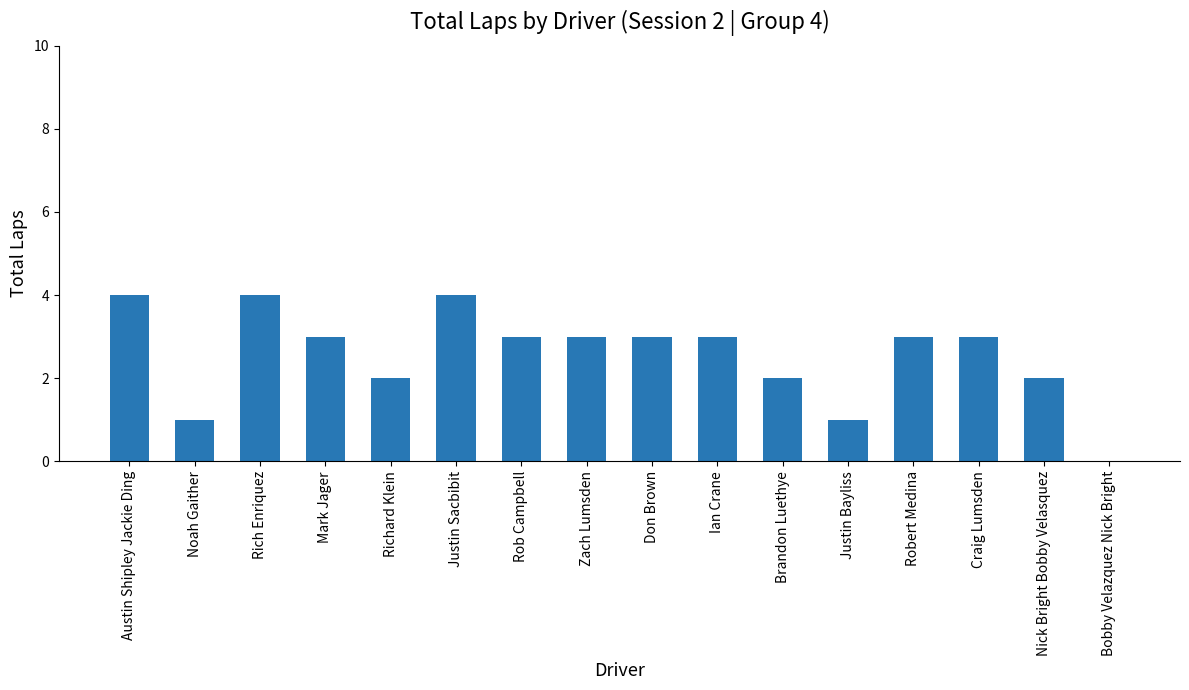

What is the maximum value shown in the chart?

4